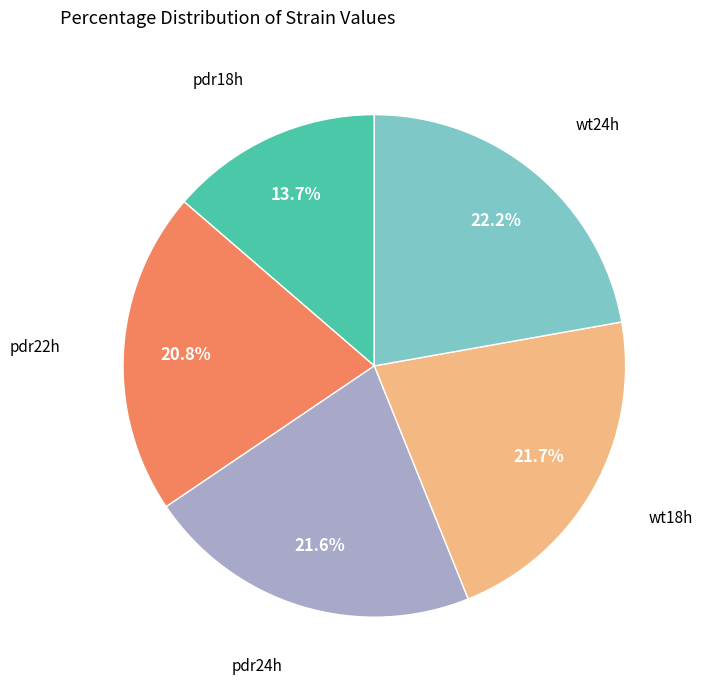

Does any single category account for the majority?

No